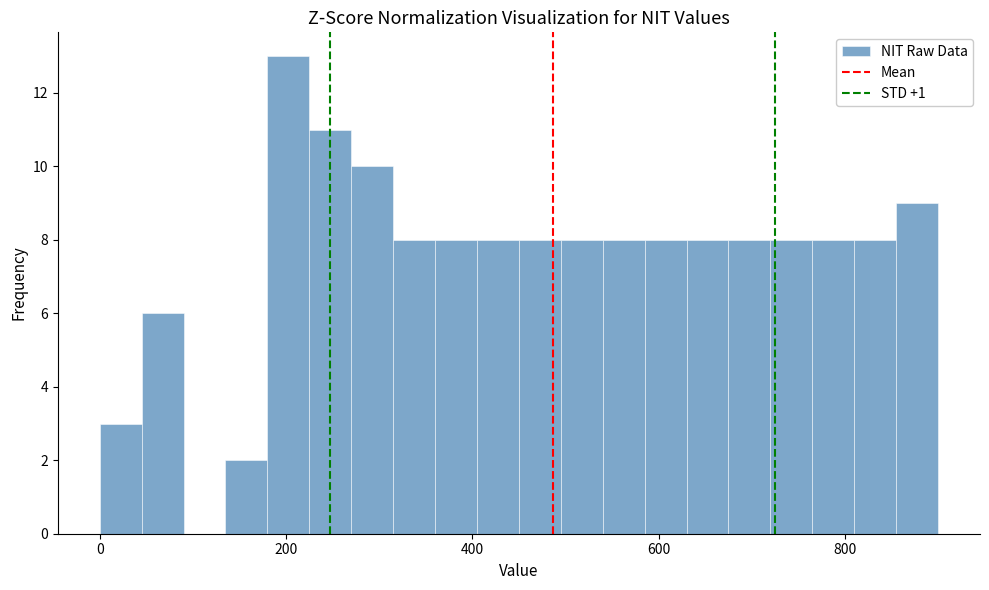

Read against the x-axis, roughly where is the centre of the tallest bar?

200